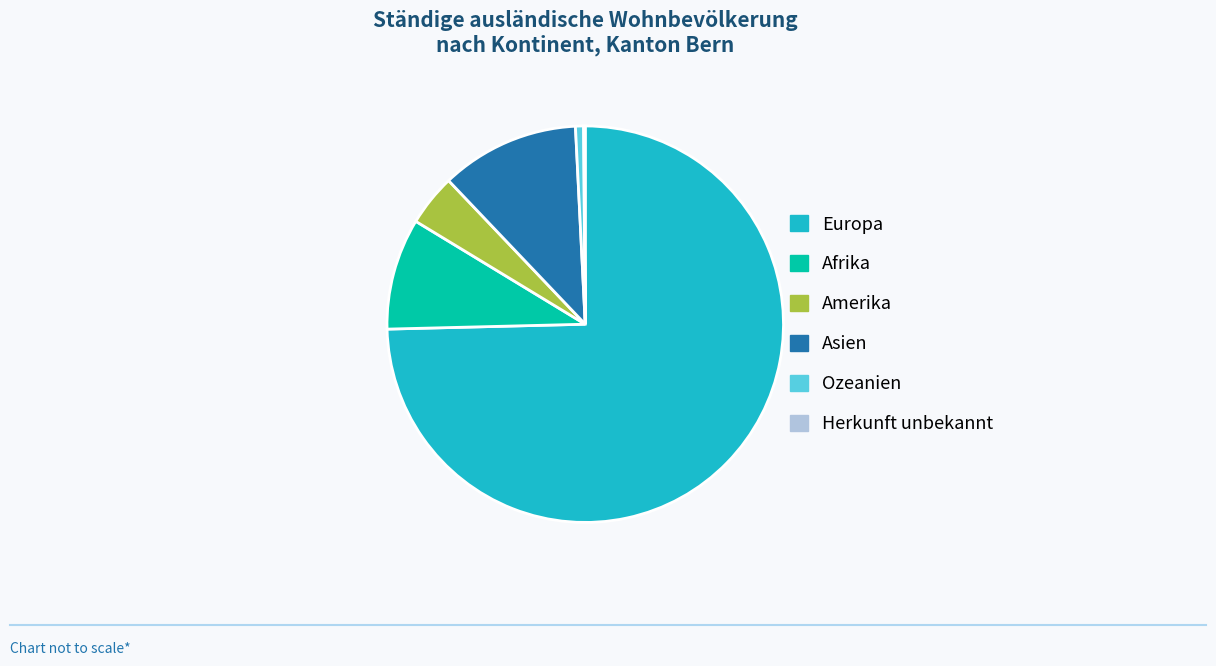

Is there a majority slice in this chart?

Yes